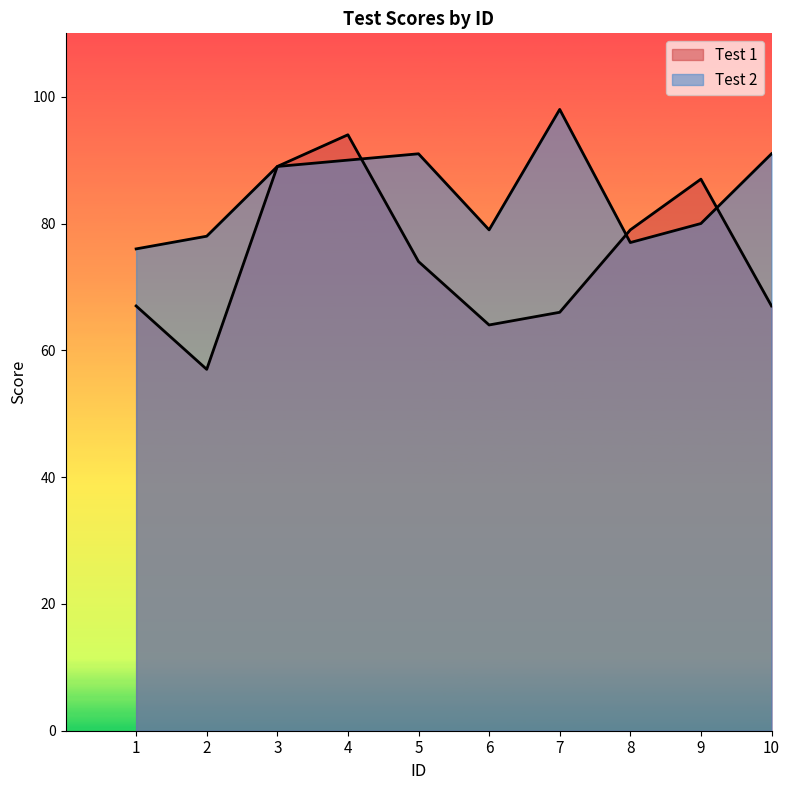

How many times do Test 1 and Test 2 cross each other?

3